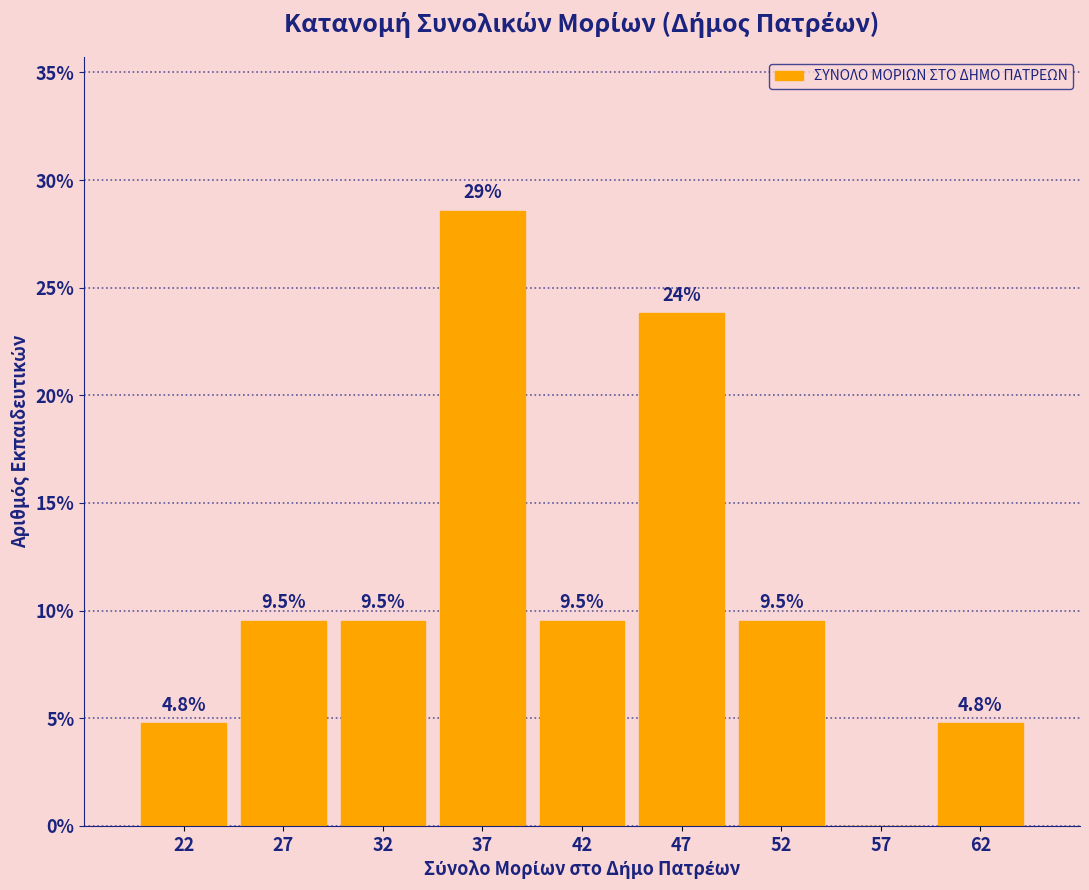

Over which range of the x-axis is the bar tallest?

35 to 40